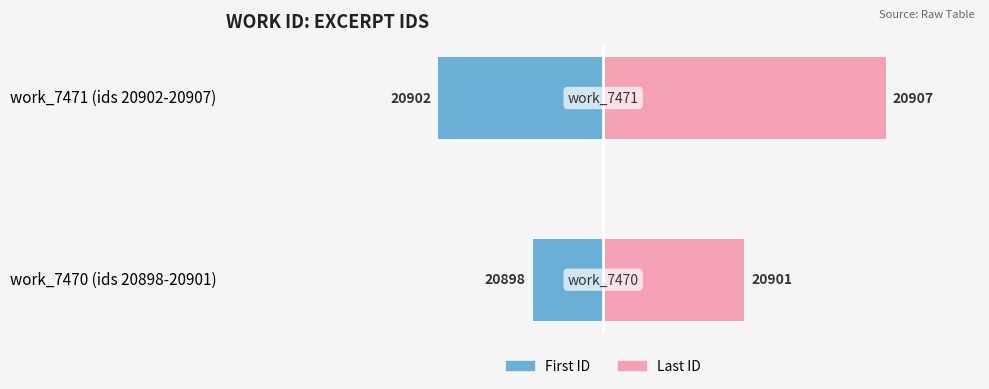

What is the spread (max minus min) of values at work_7470 (ids 20898-20901)?

9